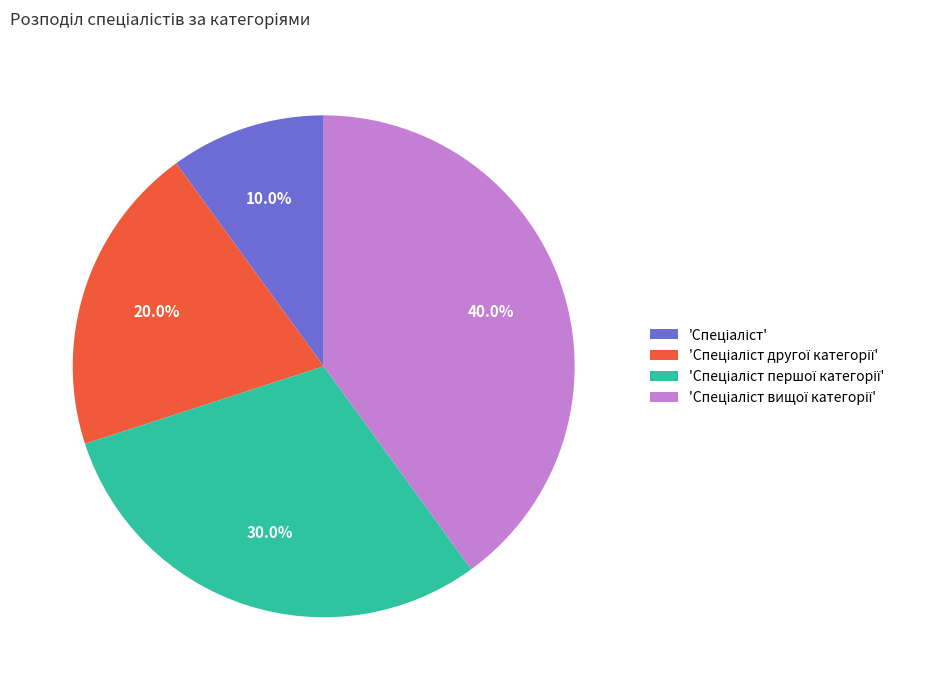

Is there any slice that represents more than half of the pie?

No